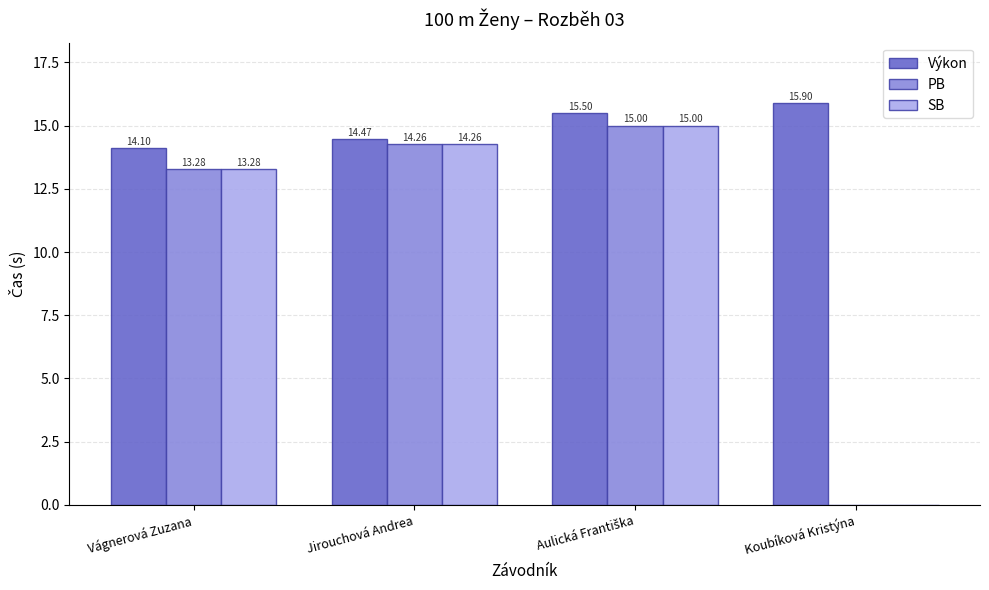

Is the value of Výkon at Koubíková Kristýna greater than the value of PB at Jirouchová Andrea?

Yes